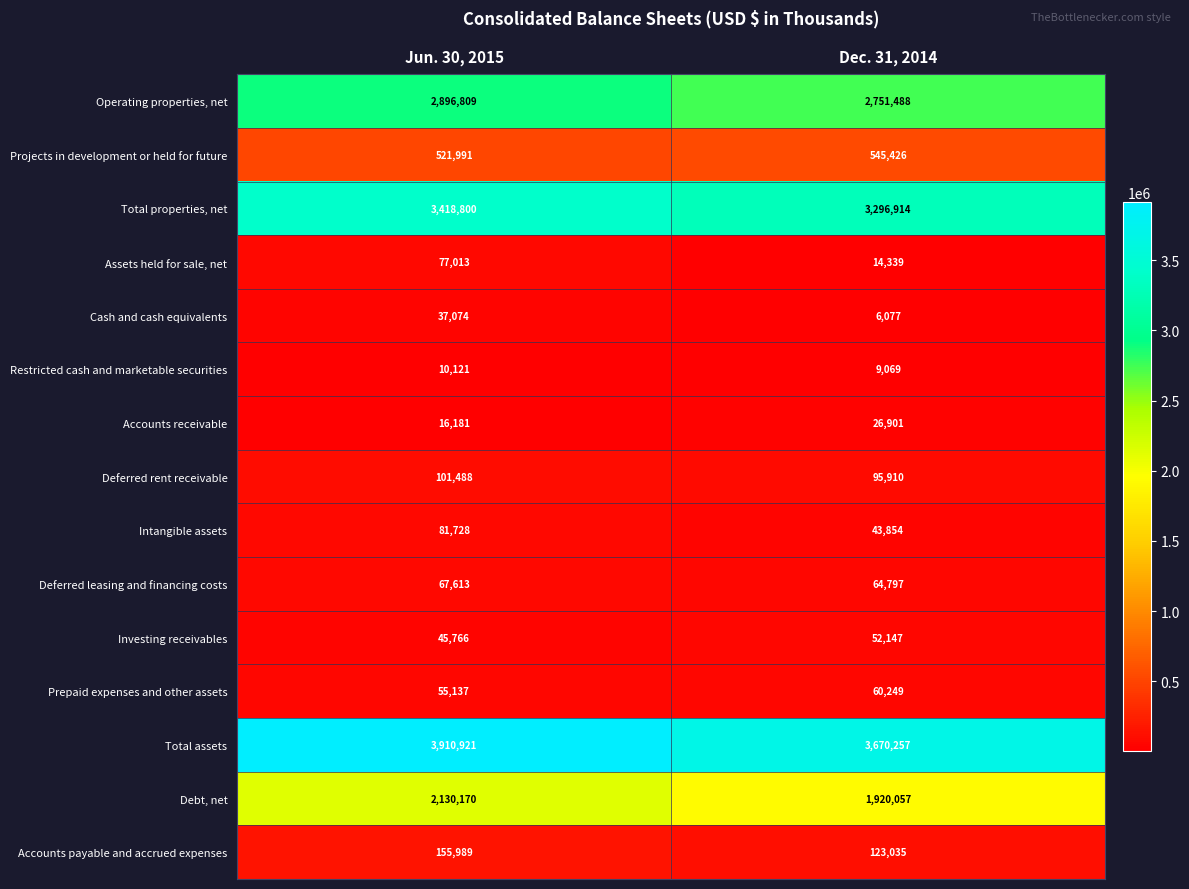

Reading left to right, what are all the values shown in this chart?

Operating properties, net: Jun. 30, 2015=2896809	Dec. 31, 2014=2751488
Projects in development or held for future: Jun. 30, 2015=521991	Dec. 31, 2014=545426
Total properties, net: Jun. 30, 2015=3418800	Dec. 31, 2014=3296914
Assets held for sale, net: Jun. 30, 2015=77013	Dec. 31, 2014=14339
Cash and cash equivalents: Jun. 30, 2015=37074	Dec. 31, 2014=6077
Restricted cash and marketable securities: Jun. 30, 2015=10121	Dec. 31, 2014=9069
Accounts receivable: Jun. 30, 2015=16181	Dec. 31, 2014=26901
Deferred rent receivable: Jun. 30, 2015=101488	Dec. 31, 2014=95910
Intangible assets: Jun. 30, 2015=81728	Dec. 31, 2014=43854
Deferred leasing and financing costs: Jun. 30, 2015=67613	Dec. 31, 2014=64797
Investing receivables: Jun. 30, 2015=45766	Dec. 31, 2014=52147
Prepaid expenses and other assets: Jun. 30, 2015=55137	Dec. 31, 2014=60249
Total assets: Jun. 30, 2015=3910921	Dec. 31, 2014=3670257
Debt, net: Jun. 30, 2015=2130170	Dec. 31, 2014=1920057
Accounts payable and accrued expenses: Jun. 30, 2015=155989	Dec. 31, 2014=123035